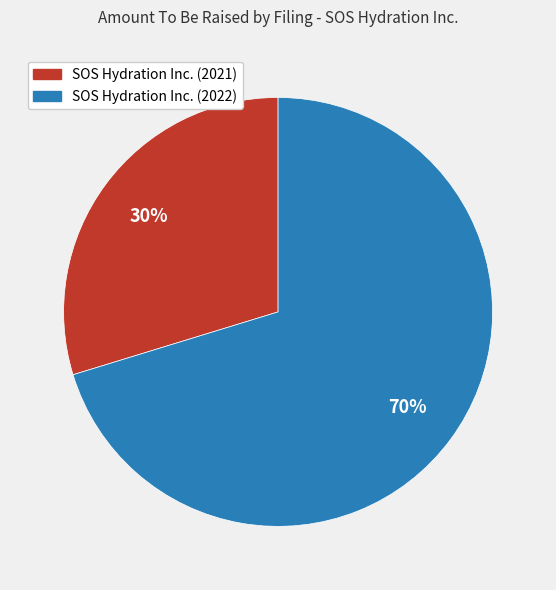

Combined, do SOS Hydration Inc. (2022) and SOS Hydration Inc. (2021) account for over 50%?

Yes